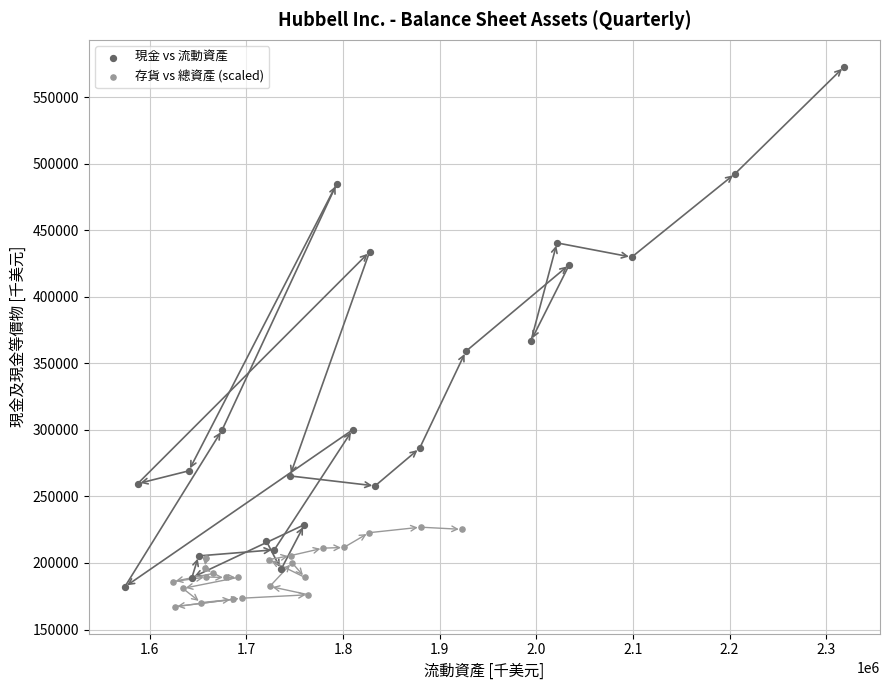

Which series contains the highest Y value?

現金 vs 流動資產